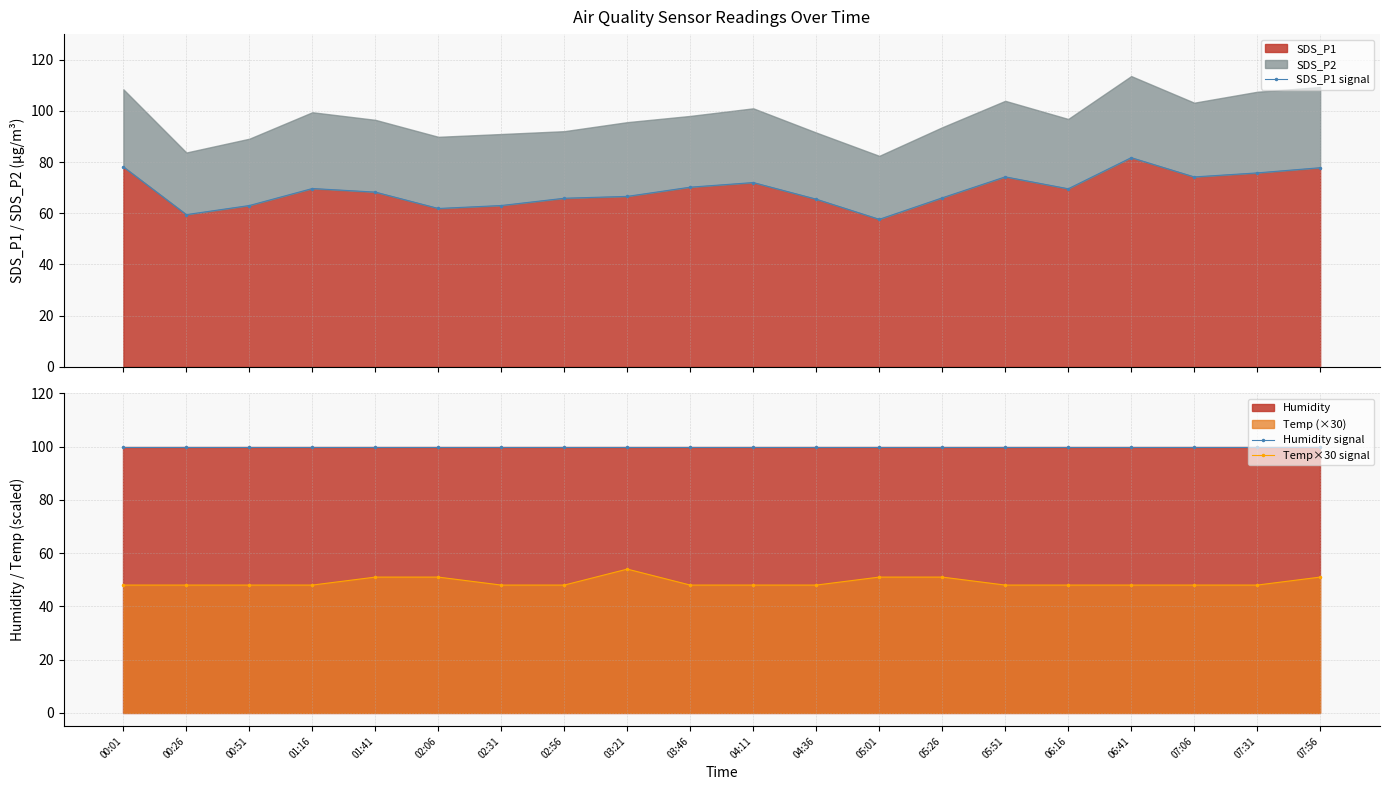

True or false: SDS_P1 signal and Temp×30 signal intersect in this chart.

False